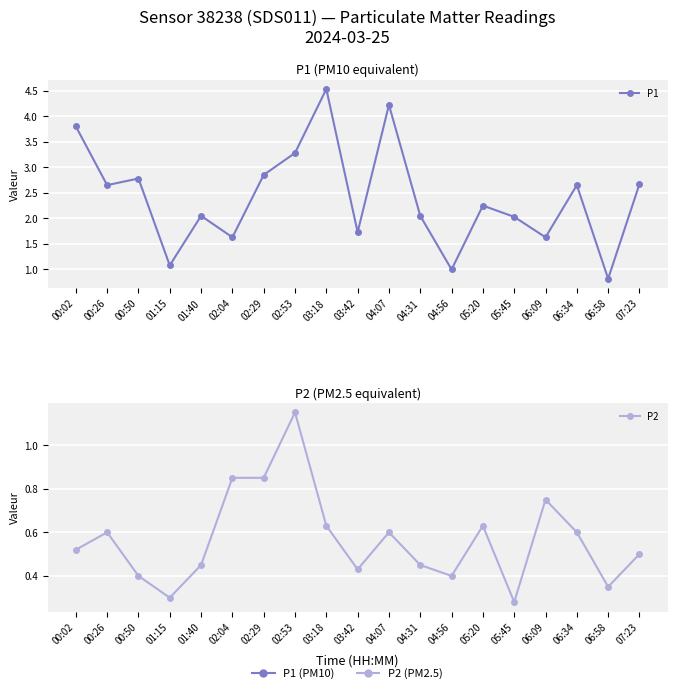

What are all the series names shown in the legend?

P1, P2